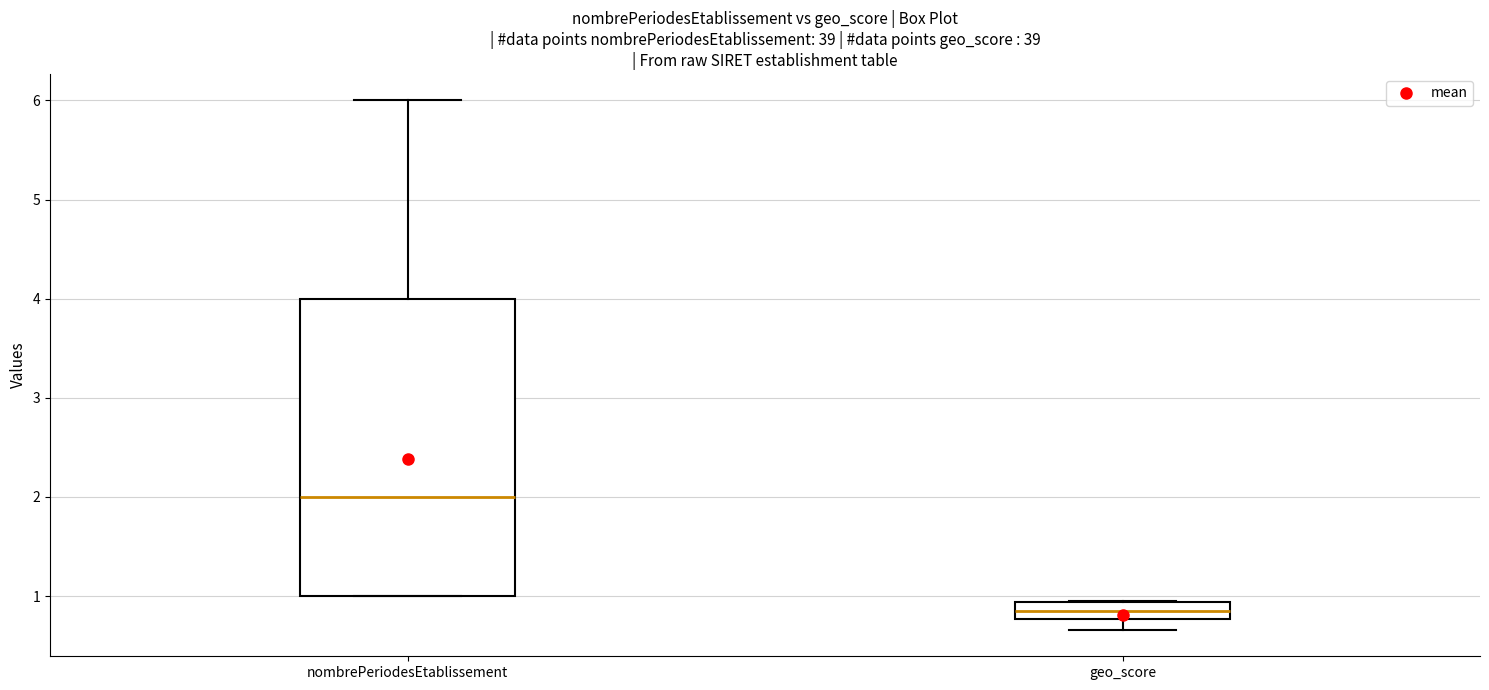

Reading left to right, read every box against the y-axis: the position of its median line, the range the box covers, and the ends of its whiskers. The values are not printed on the chart, so give them approximately, as read against the axis.

nombrePeriodesEtablissement: median 2.0, box 1.0 to 4.0, whiskers 1.0 to 6.0
geo_score: median 0.9 (inside the box), box 0.8 to 0.9, whiskers 0.7 to 1.0